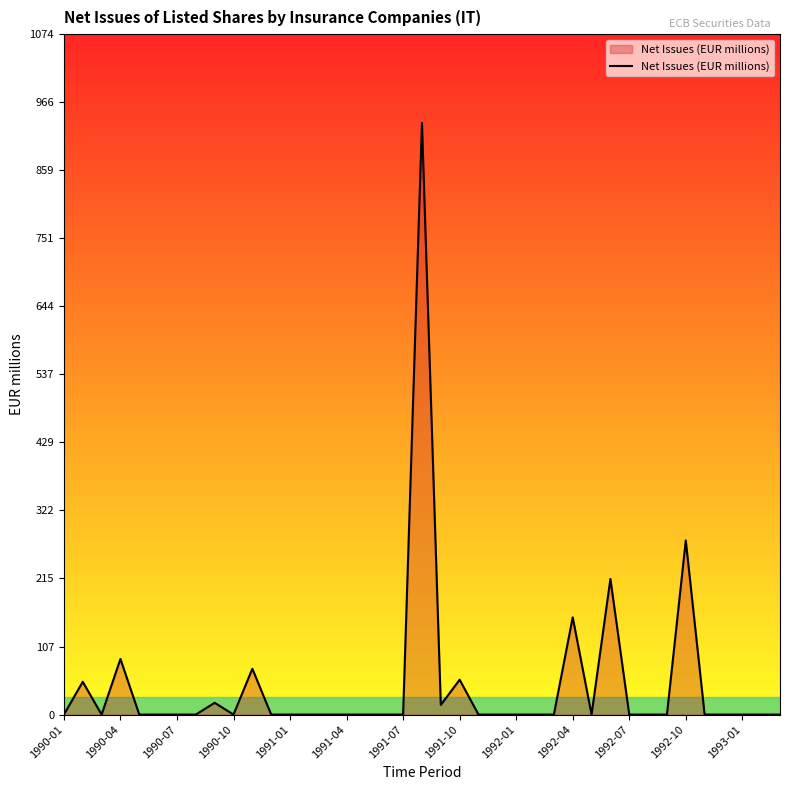

What is the difference between the maximum and minimum values?

933.5